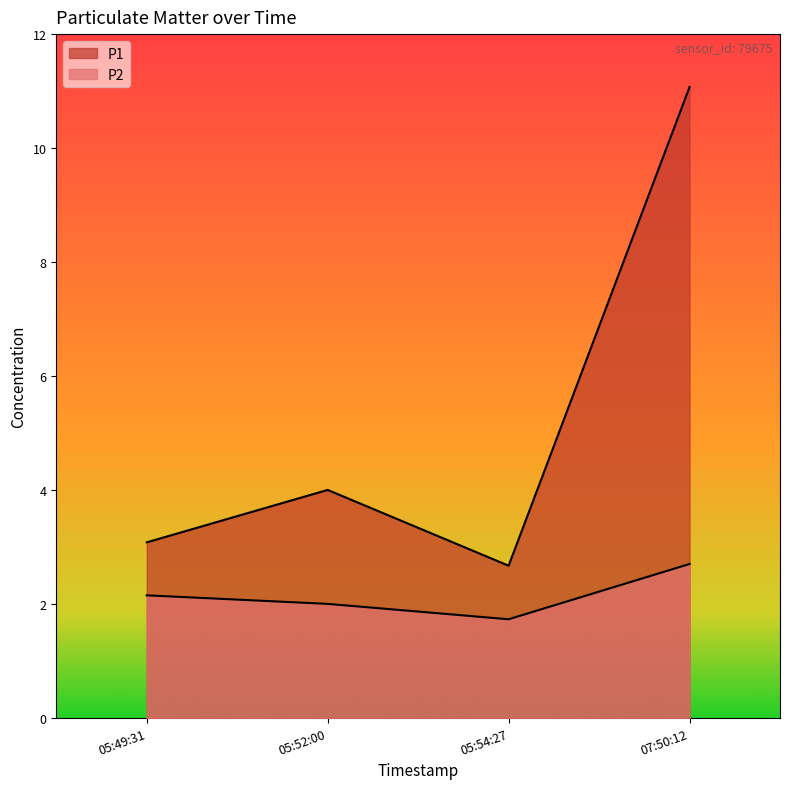

List the labels in order of P1 value, smallest first.

05:54:27, 05:49:31, 05:52:00, 07:50:12